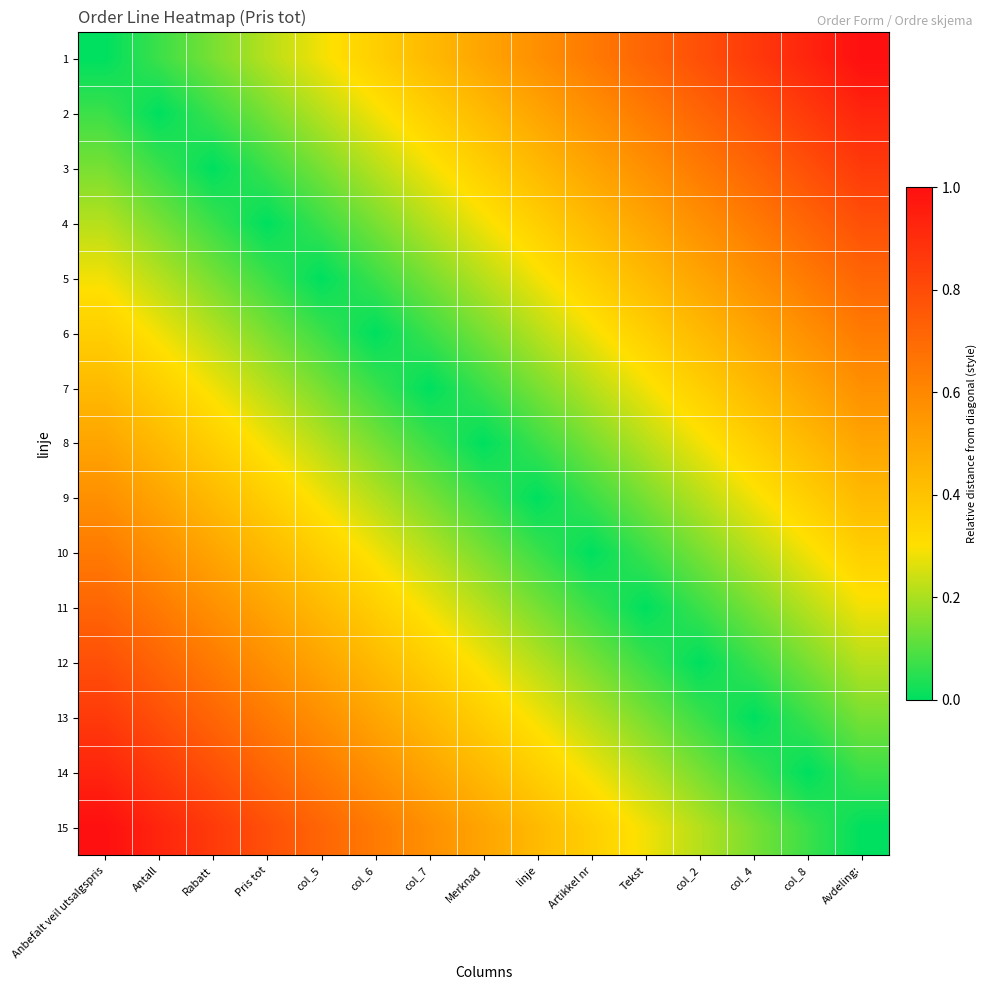

Reading left to right, what are all the values shown in this chart?

1: Anbefalt veil utsalgspris=0.0	Antall=0.1	Rabatt=0.1	Pris tot=0.2	col_5=0.3	col_6=0.4	col_7=0.4	Merknad=0.5	linje=0.6	Artikkel nr=0.6	Tekst=0.7	col_2=0.8	col_4=0.9	col_8=0.9	Avdeling:=1.0
2: Anbefalt veil utsalgspris=0.1	Antall=0.0	Rabatt=0.1	Pris tot=0.1	col_5=0.2	col_6=0.3	col_7=0.4	Merknad=0.4	linje=0.5	Artikkel nr=0.6	Tekst=0.6	col_2=0.7	col_4=0.8	col_8=0.9	Avdeling:=0.9
3: Anbefalt veil utsalgspris=0.1	Antall=0.1	Rabatt=0.0	Pris tot=0.1	col_5=0.1	col_6=0.2	col_7=0.3	Merknad=0.4	linje=0.4	Artikkel nr=0.5	Tekst=0.6	col_2=0.6	col_4=0.7	col_8=0.8	Avdeling:=0.9
4: Anbefalt veil utsalgspris=0.2	Antall=0.1	Rabatt=0.1	Pris tot=0.0	col_5=0.1	col_6=0.1	col_7=0.2	Merknad=0.3	linje=0.4	Artikkel nr=0.4	Tekst=0.5	col_2=0.6	col_4=0.6	col_8=0.7	Avdeling:=0.8
5: Anbefalt veil utsalgspris=0.3	Antall=0.2	Rabatt=0.1	Pris tot=0.1	col_5=0.0	col_6=0.1	col_7=0.1	Merknad=0.2	linje=0.3	Artikkel nr=0.4	Tekst=0.4	col_2=0.5	col_4=0.6	col_8=0.6	Avdeling:=0.7
6: Anbefalt veil utsalgspris=0.4	Antall=0.3	Rabatt=0.2	Pris tot=0.1	col_5=0.1	col_6=0.0	col_7=0.1	Merknad=0.1	linje=0.2	Artikkel nr=0.3	Tekst=0.4	col_2=0.4	col_4=0.5	col_8=0.6	Avdeling:=0.6
7: Anbefalt veil utsalgspris=0.4	Antall=0.4	Rabatt=0.3	Pris tot=0.2	col_5=0.1	col_6=0.1	col_7=0.0	Merknad=0.1	linje=0.1	Artikkel nr=0.2	Tekst=0.3	col_2=0.4	col_4=0.4	col_8=0.5	Avdeling:=0.6
8: Anbefalt veil utsalgspris=0.5	Antall=0.4	Rabatt=0.4	Pris tot=0.3	col_5=0.2	col_6=0.1	col_7=0.1	Merknad=0.0	linje=0.1	Artikkel nr=0.1	Tekst=0.2	col_2=0.3	col_4=0.4	col_8=0.4	Avdeling:=0.5
9: Anbefalt veil utsalgspris=0.6	Antall=0.5	Rabatt=0.4	Pris tot=0.4	col_5=0.3	col_6=0.2	col_7=0.1	Merknad=0.1	linje=0.0	Artikkel nr=0.1	Tekst=0.1	col_2=0.2	col_4=0.3	col_8=0.4	Avdeling:=0.4
10: Anbefalt veil utsalgspris=0.6	Antall=0.6	Rabatt=0.5	Pris tot=0.4	col_5=0.4	col_6=0.3	col_7=0.2	Merknad=0.1	linje=0.1	Artikkel nr=0.0	Tekst=0.1	col_2=0.1	col_4=0.2	col_8=0.3	Avdeling:=0.4
11: Anbefalt veil utsalgspris=0.7	Antall=0.6	Rabatt=0.6	Pris tot=0.5	col_5=0.4	col_6=0.4	col_7=0.3	Merknad=0.2	linje=0.1	Artikkel nr=0.1	Tekst=0.0	col_2=0.1	col_4=0.1	col_8=0.2	Avdeling:=0.3
12: Anbefalt veil utsalgspris=0.8	Antall=0.7	Rabatt=0.6	Pris tot=0.6	col_5=0.5	col_6=0.4	col_7=0.4	Merknad=0.3	linje=0.2	Artikkel nr=0.1	Tekst=0.1	col_2=0.0	col_4=0.1	col_8=0.1	Avdeling:=0.2
13: Anbefalt veil utsalgspris=0.9	Antall=0.8	Rabatt=0.7	Pris tot=0.6	col_5=0.6	col_6=0.5	col_7=0.4	Merknad=0.4	linje=0.3	Artikkel nr=0.2	Tekst=0.1	col_2=0.1	col_4=0.0	col_8=0.1	Avdeling:=0.1
14: Anbefalt veil utsalgspris=0.9	Antall=0.9	Rabatt=0.8	Pris tot=0.7	col_5=0.6	col_6=0.6	col_7=0.5	Merknad=0.4	linje=0.4	Artikkel nr=0.3	Tekst=0.2	col_2=0.1	col_4=0.1	col_8=0.0	Avdeling:=0.1
15: Anbefalt veil utsalgspris=1.0	Antall=0.9	Rabatt=0.9	Pris tot=0.8	col_5=0.7	col_6=0.6	col_7=0.6	Merknad=0.5	linje=0.4	Artikkel nr=0.4	Tekst=0.3	col_2=0.2	col_4=0.1	col_8=0.1	Avdeling:=0.0